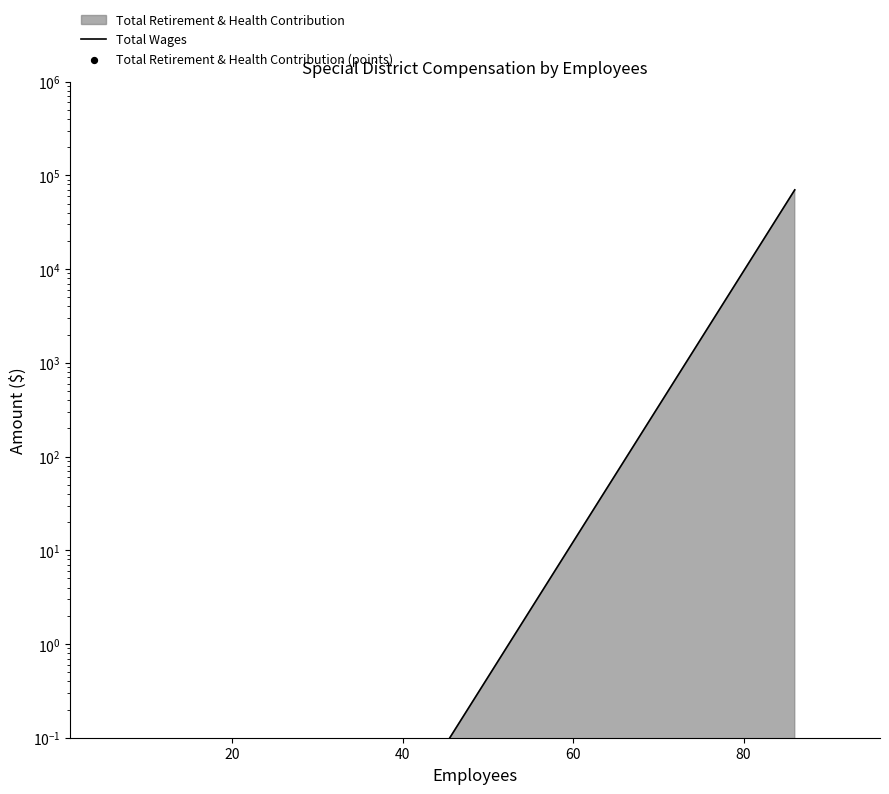

Which series has the largest Y range (max minus min)?

Total Wages